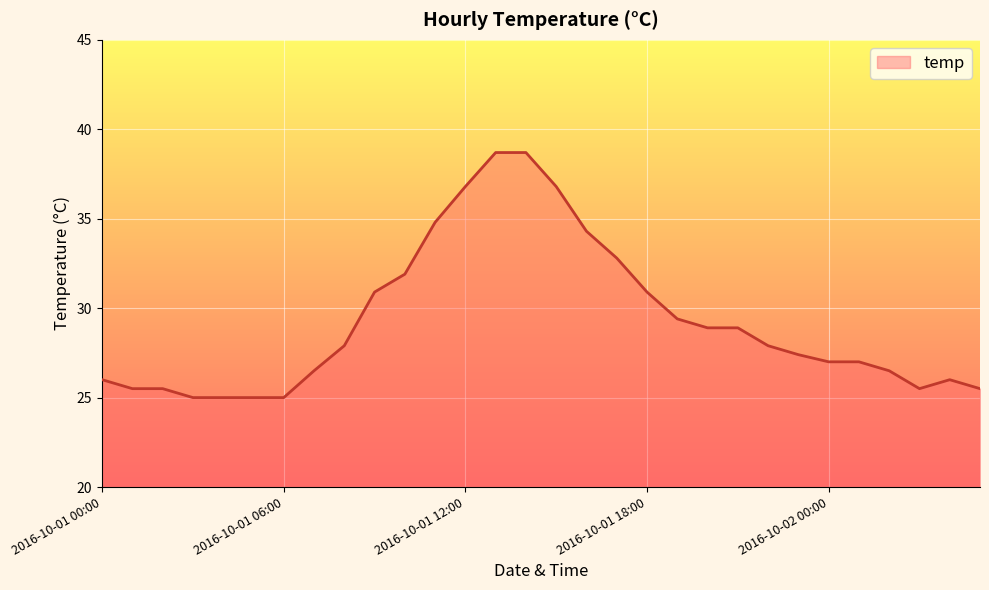

What is the difference between the maximum and minimum values?

13.7